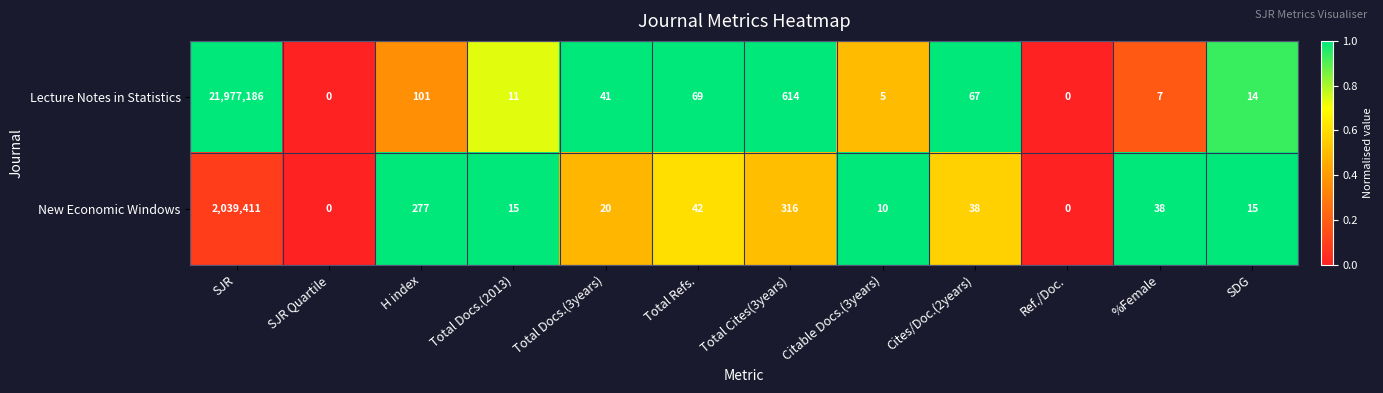

Which series changed the most between SJR Quartile and SDG?

New Economic Windows